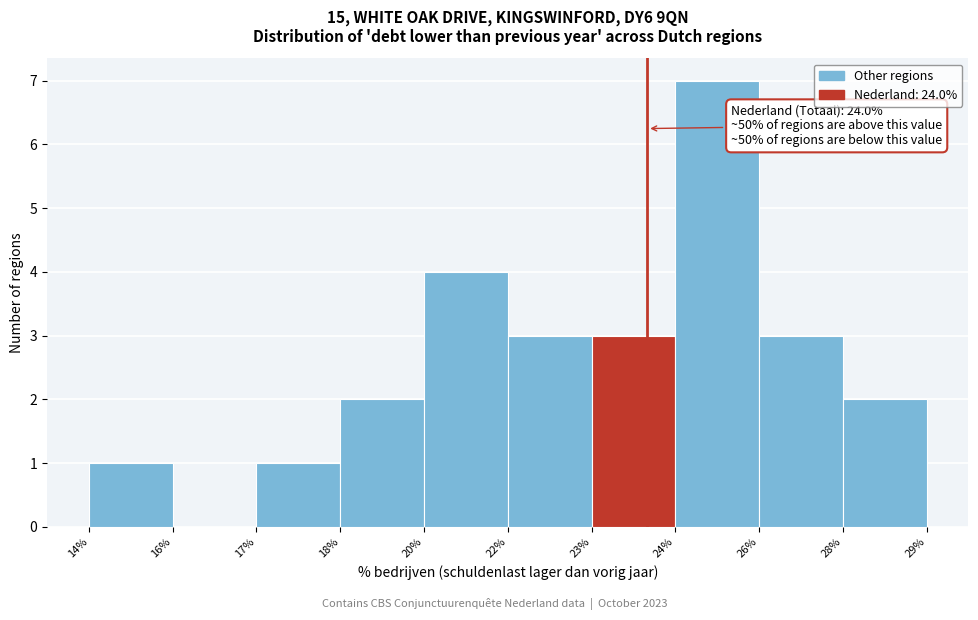

Reading right to left, list all the values displayed in this chart.

28%=2	26%=3	24%=7	23%=3	22%=3	20%=4	18%=2	17%=1	16%=0	14%=1